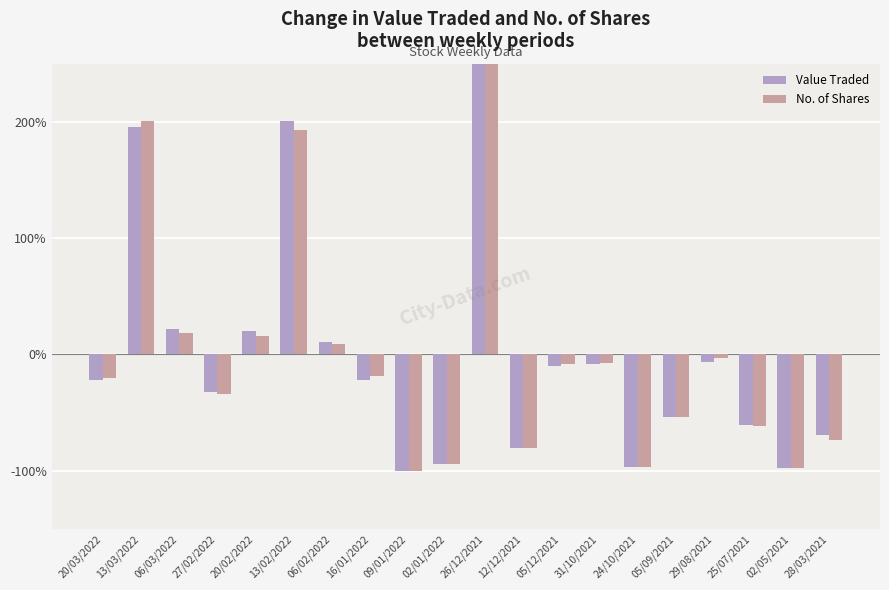

Rank the series by their average value, from highest to lowest.

Value Traded, No. of Shares